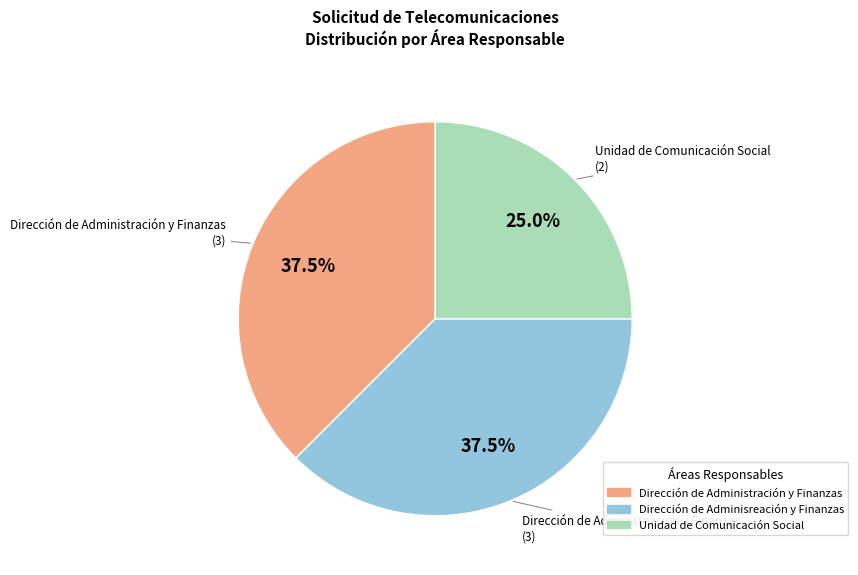

Between Dirección de Adminisreación y Finanzas and Unidad de Comunicación Social, which is larger?

Dirección de Adminisreación y Finanzas